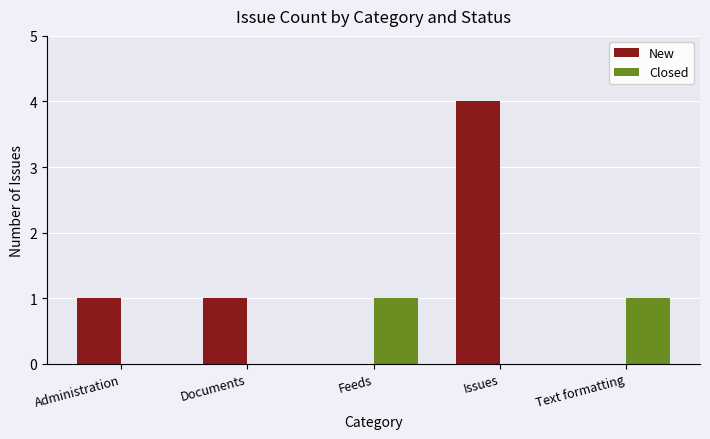

Which label corresponds to the largest value in the chart?

Issues